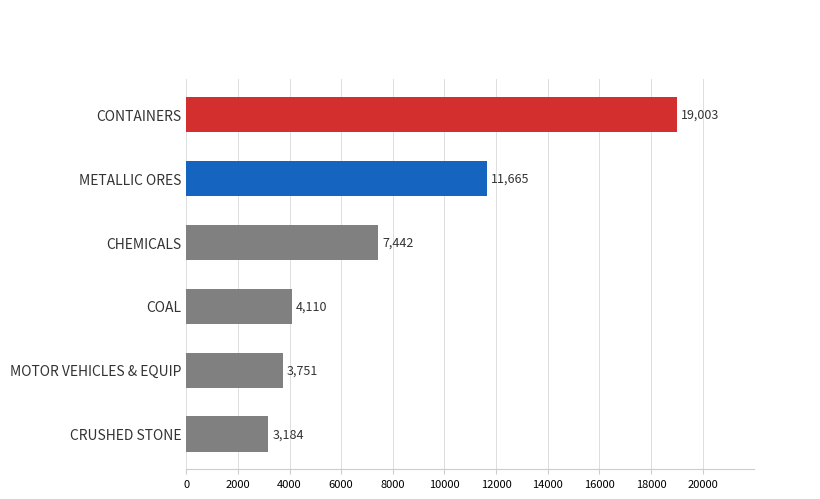

What is the smallest value displayed?

3184